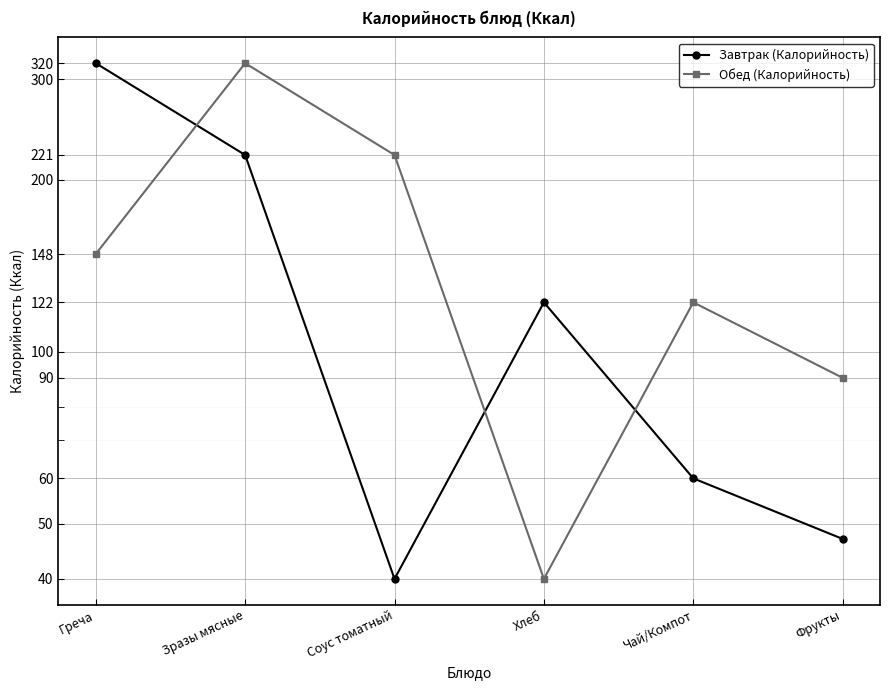

At which label does Завтрак (Калорийность) first exceed 122?

Греча